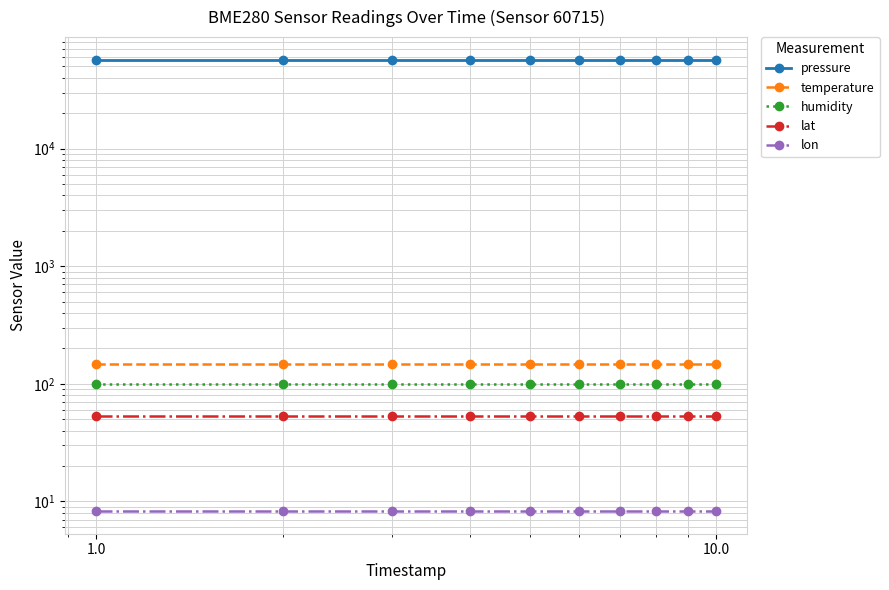

Between 100.0 and 9, which is larger?

100.0